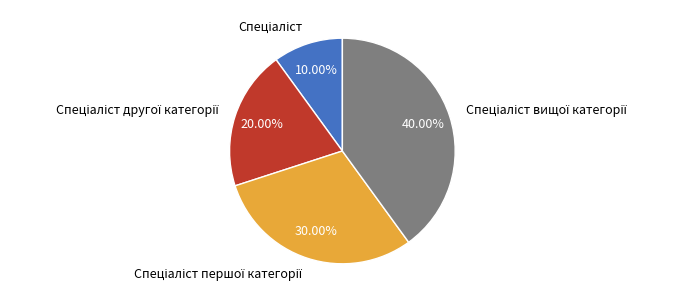

Is there any slice that represents more than half of the pie?

No